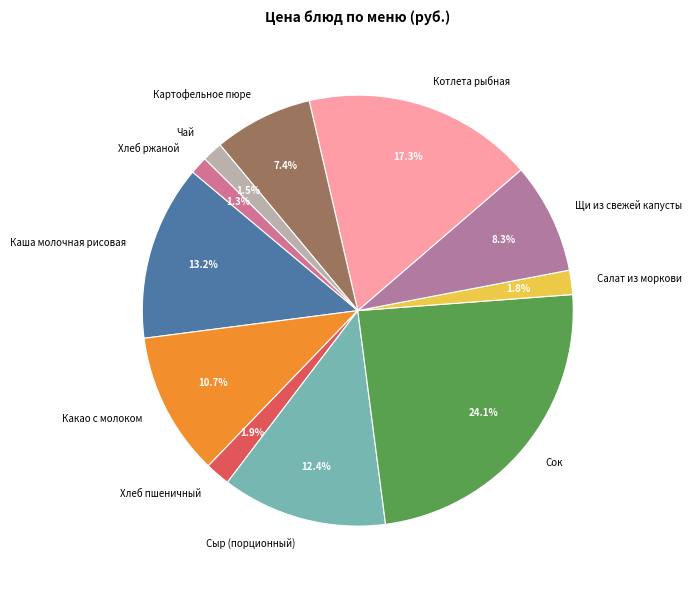

To the nearest percent, what portion does Салат из моркови represent?

2%